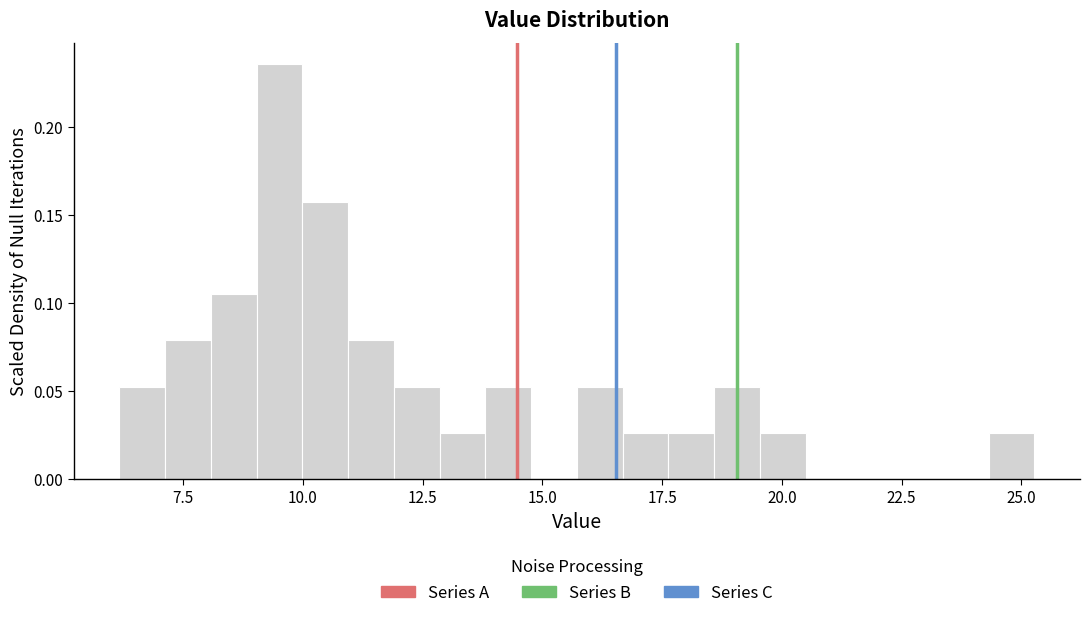

Read against the x-axis, roughly where is the centre of the tallest bar?

9.5